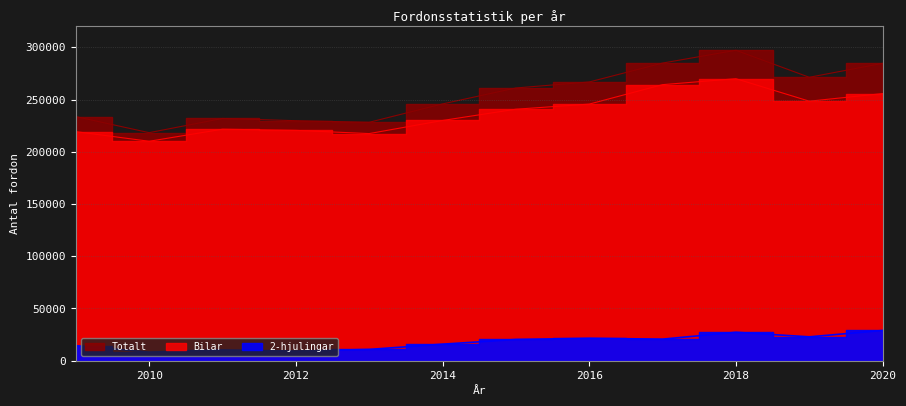

Which series has the largest total across all categories?

Totalt